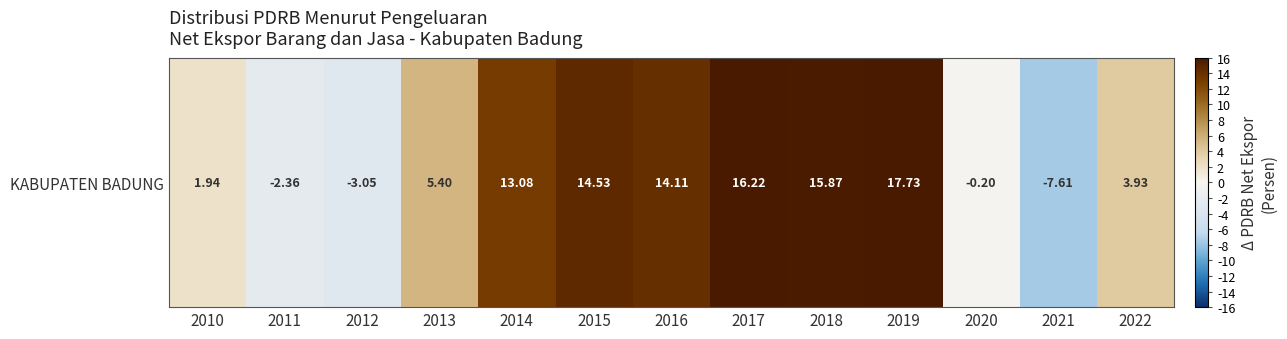

The chart shows a value of 3.9 at 2022. True or false?

True